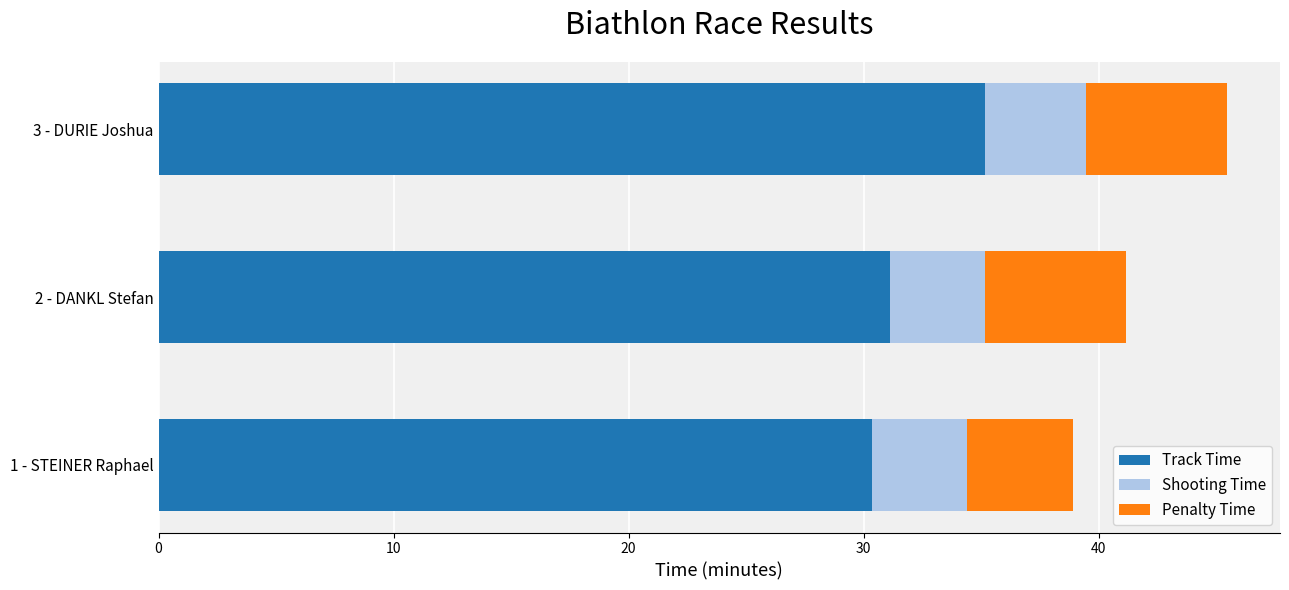

What is the difference between the maximum and minimum values in the Track Time series?

4.8